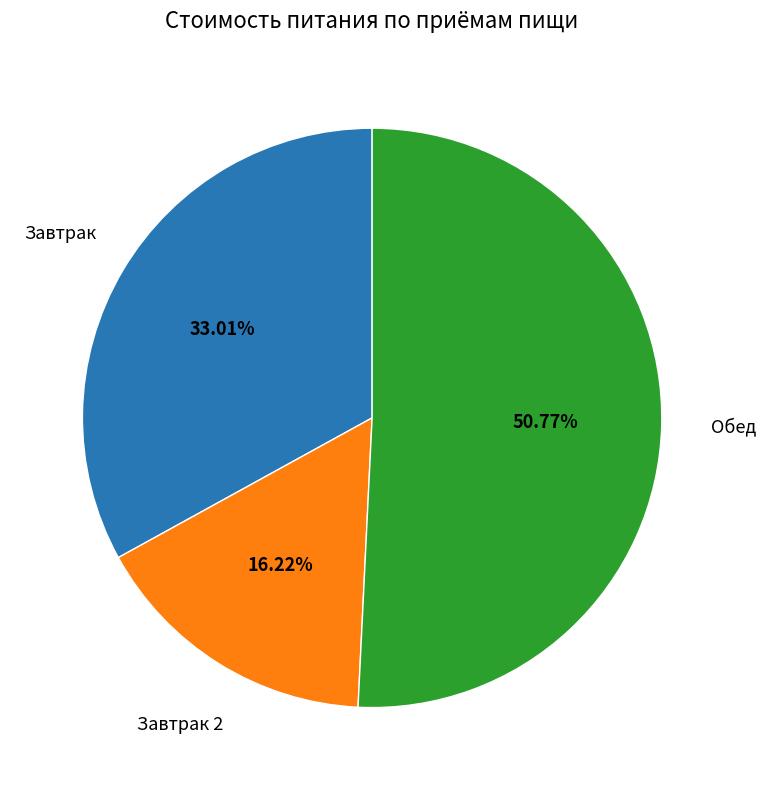

Does any single category account for the majority?

Yes